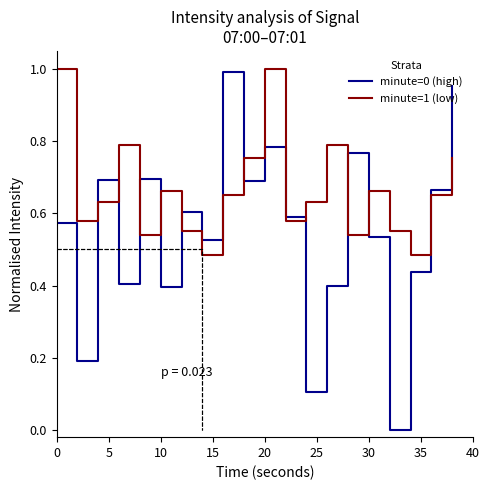

True or false: minute=1 (low) has more than 2 points higher than both neighbors.

True